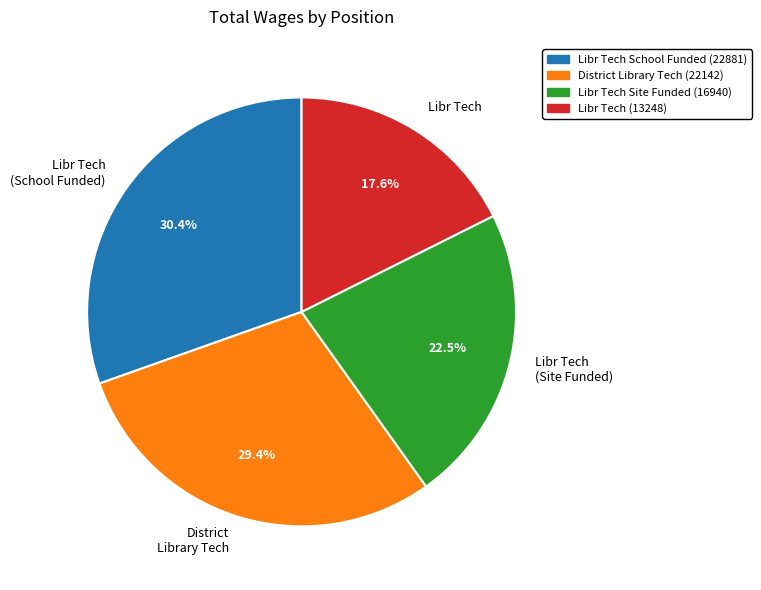

Count the number of slices in the pie.

4